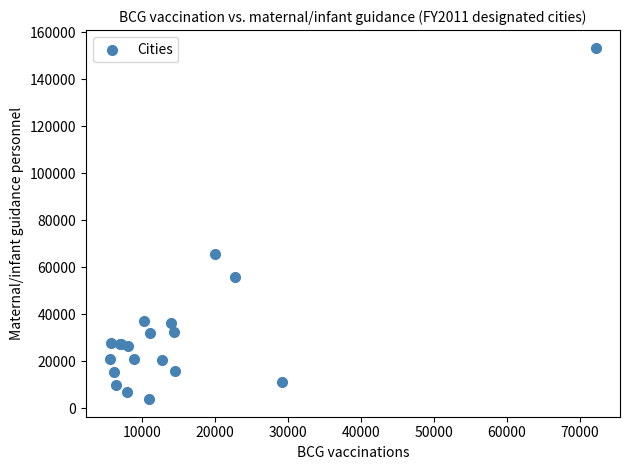

What Y value in the scatter plot is closest to 78642?

65710